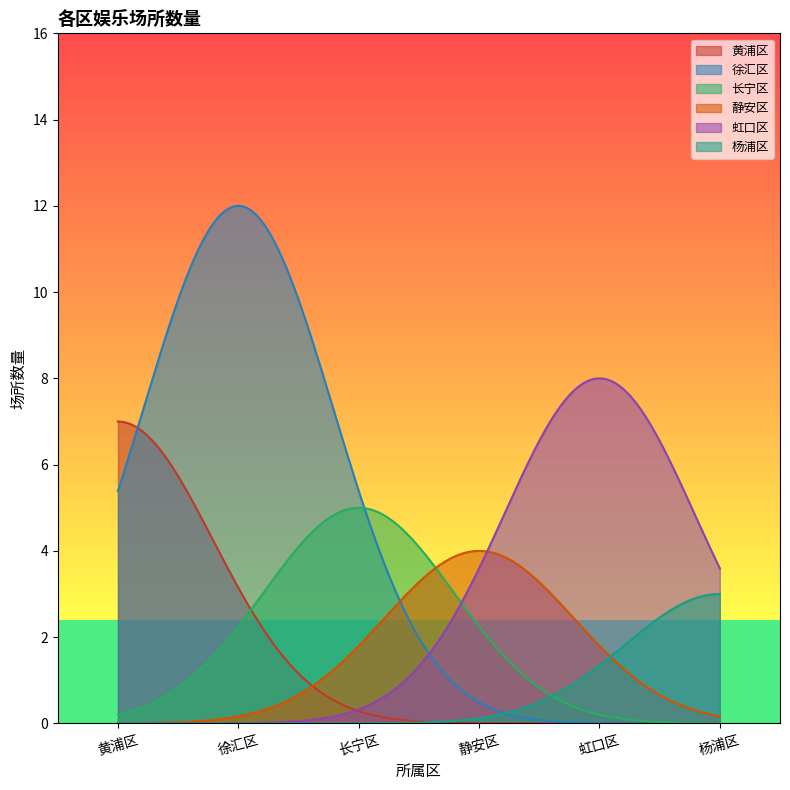

What is the maximum value for 长宁区?

5.0